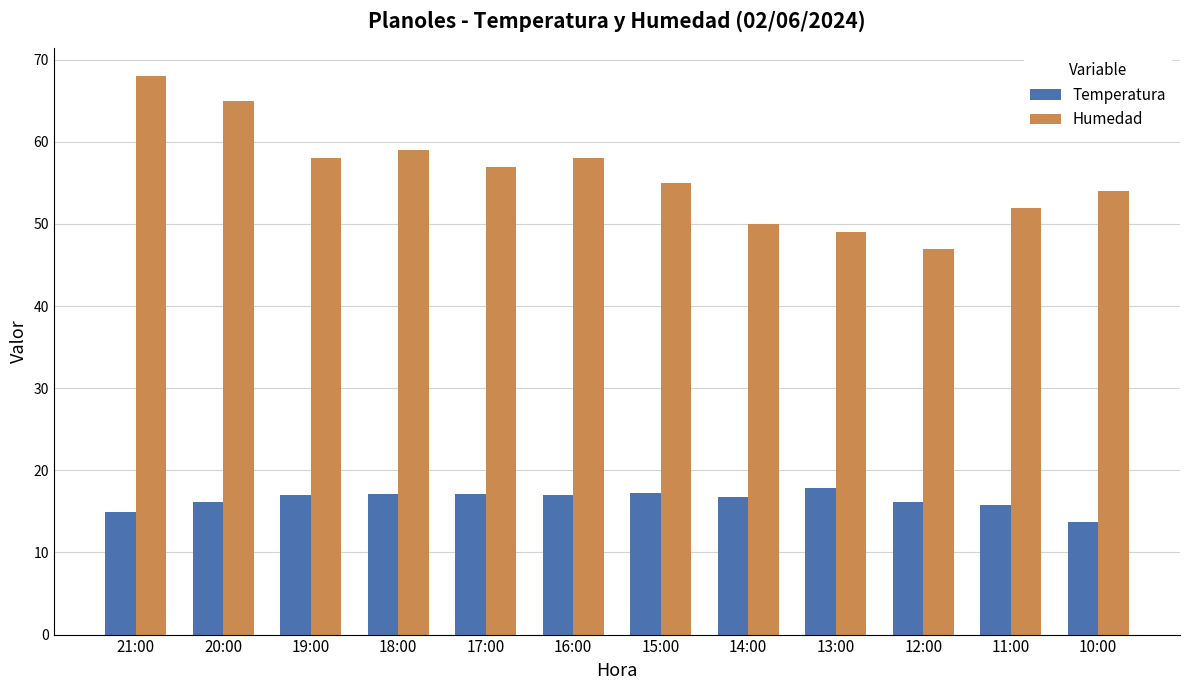

Count the number of categories in the chart.

12